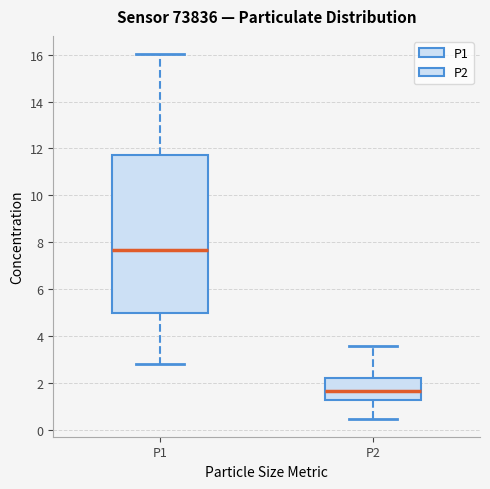

Where is the upper edge of the box for P2 on the y-axis? The values are not printed on the chart, so give them approximately, as read against the axis.

2.2